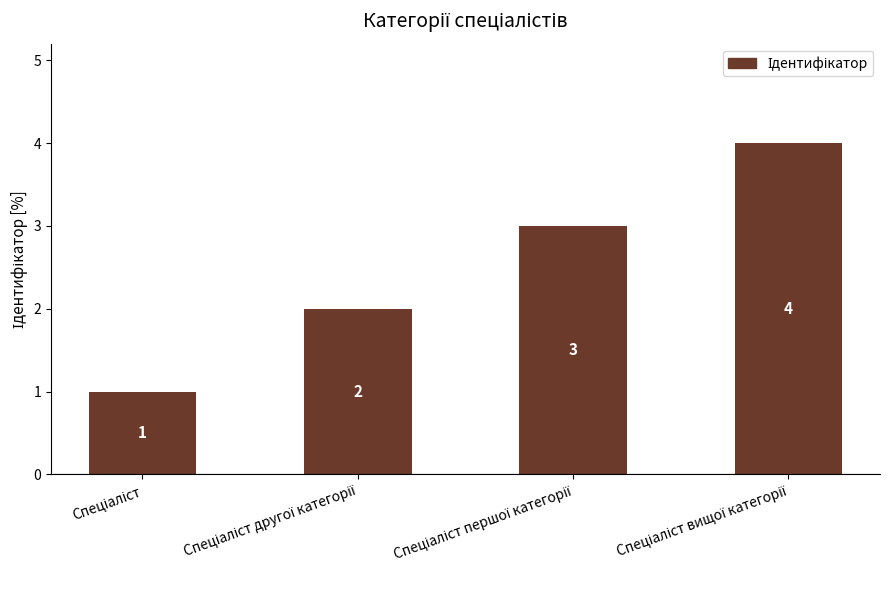

What is the maximum value shown in the chart?

4